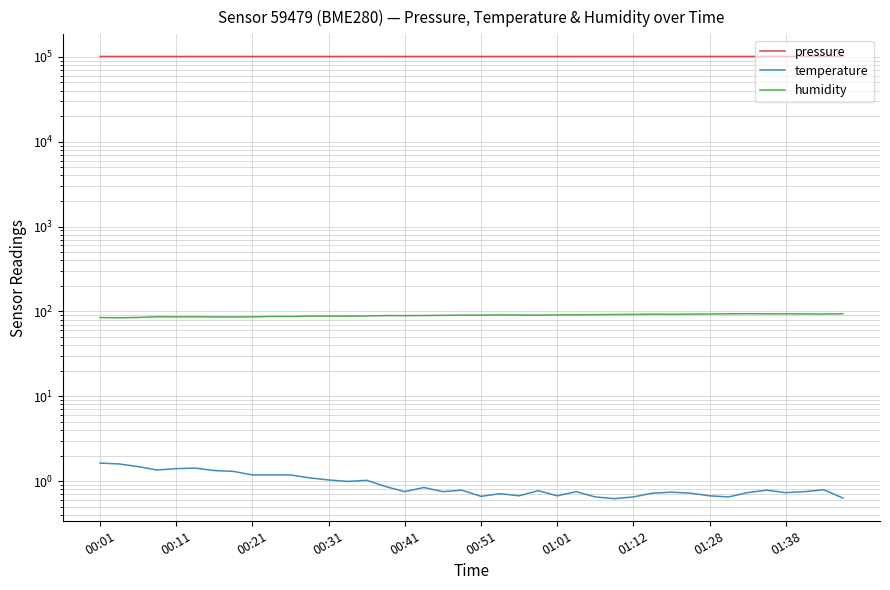

What is the sum of all pressure values?

4042895.5